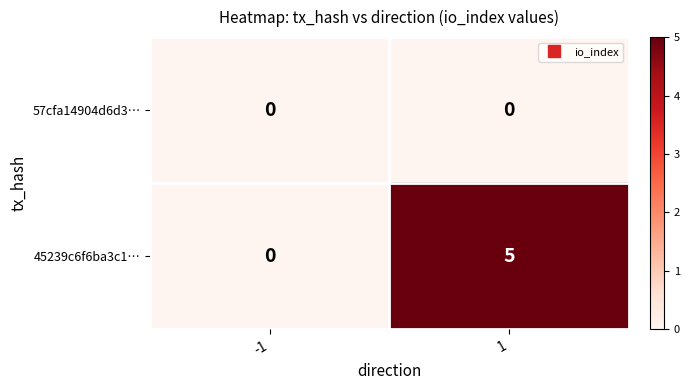

Is it true that 45239c6f6ba3c1… equals 5 at 1?

True